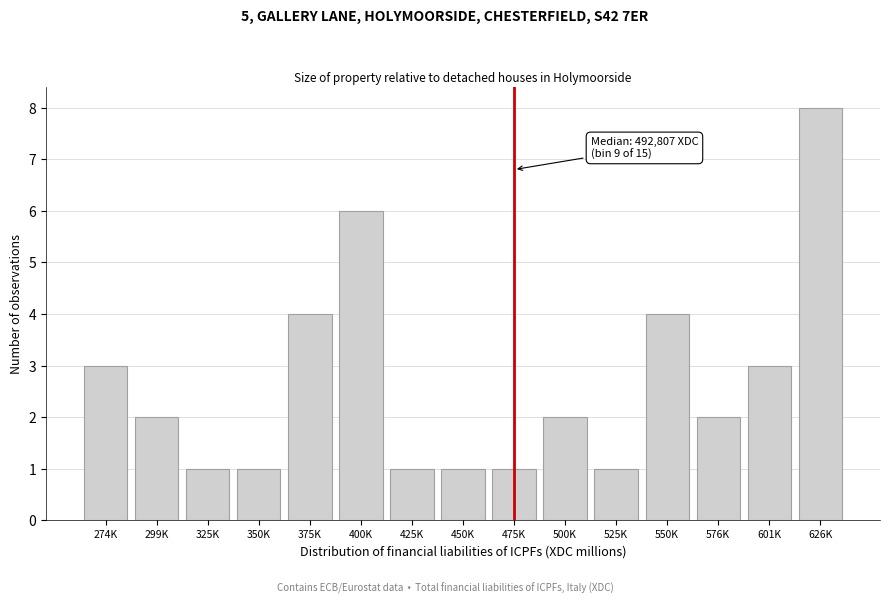

Reading left to right, list all the values displayed in this chart.

3	2	1	1	4	6	1	1	1	2	1	4	2	3	8